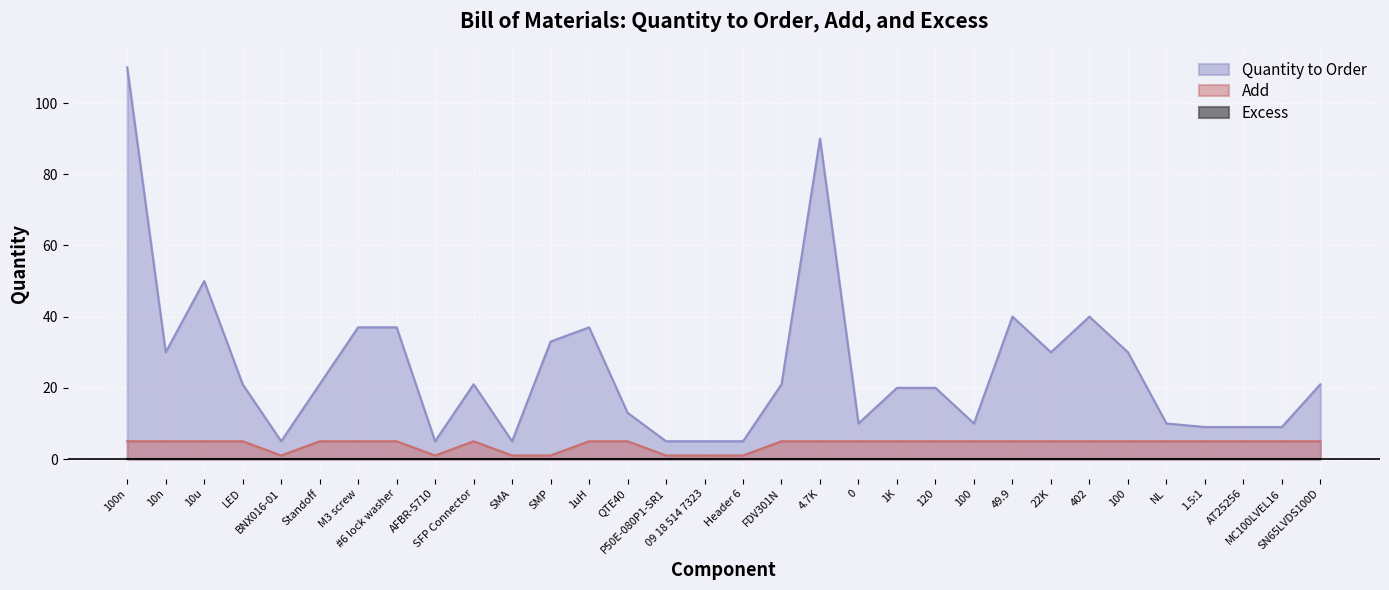

What is the maximum value shown in the chart?

110